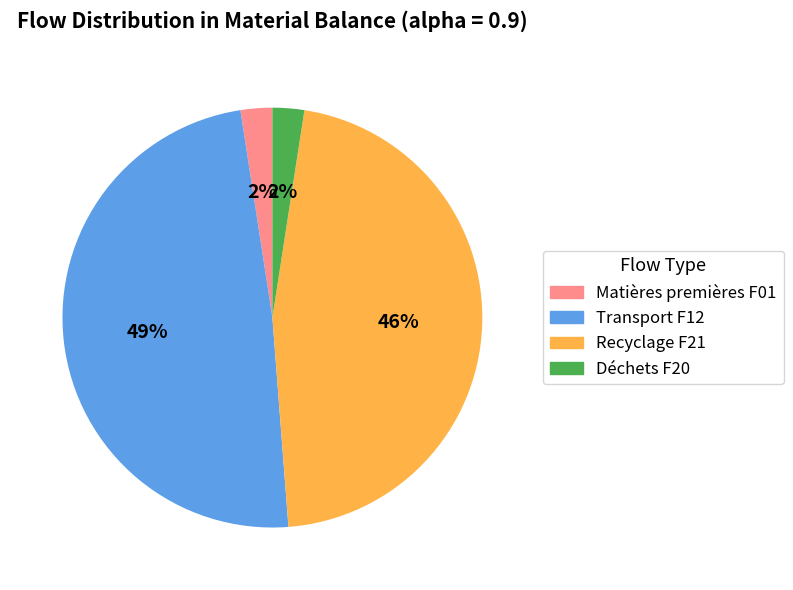

Is there a majority slice in this chart?

No